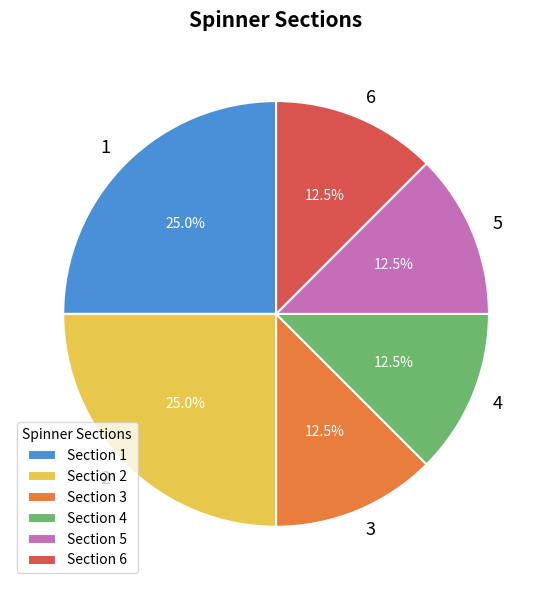

How much of the chart is everything except 3?

87.5%